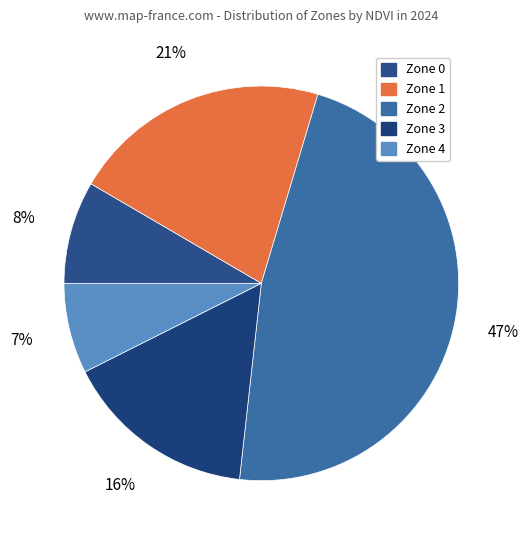

What is the ratio of the value at Zone 0 to the value at Zone 2?

0.2